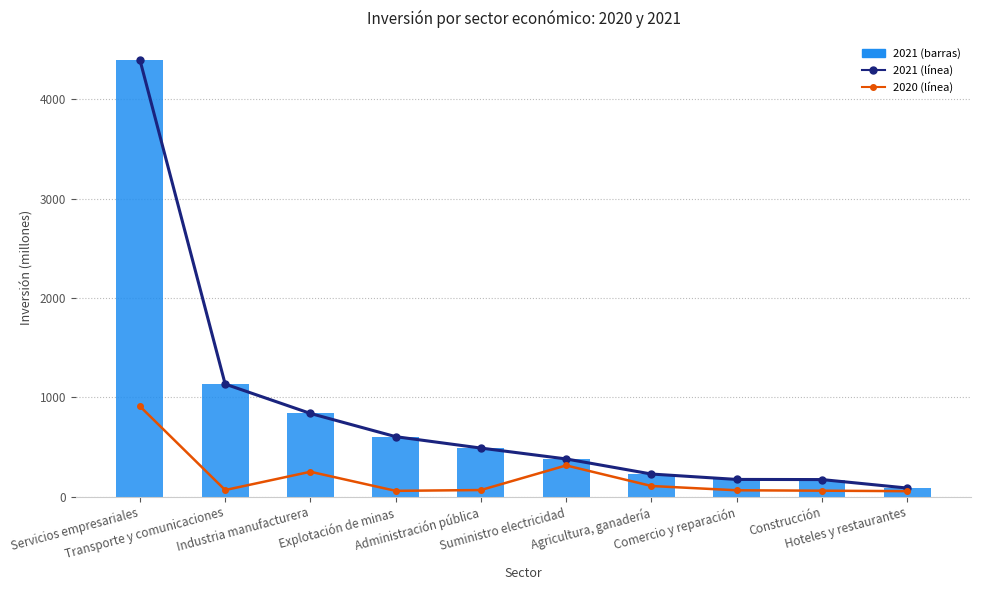

Reading left to right, extract all data points from this chart.

2021 (línea): Servicios empresariales=4398.4	Transporte y comunicaciones=1134.7	Industria manufacturera=839.0	Explotación de minas=605.4	Administración pública=490.6	Suministro electricidad=381.2	Agricultura, ganadería=229.3	Comercio y reparación=175.0	Construcción=173.6	Hoteles y restaurantes=88.2
2020 (línea): Servicios empresariales=911.3	Transporte y comunicaciones=68.1	Industria manufacturera=252.3	Explotación de minas=60.1	Administración pública=68.3	Suministro electricidad=315.9	Agricultura, ganadería=108.9	Comercio y reparación=65.8	Construcción=61.6	Hoteles y restaurantes=56.9